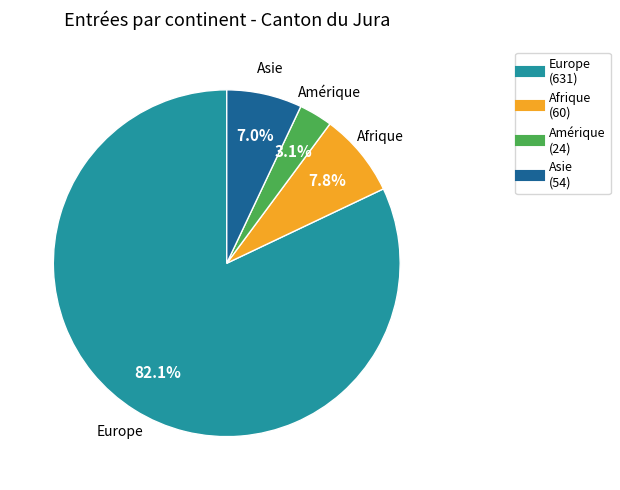

The Afrique slice represents 22% of the pie. True or false?

False